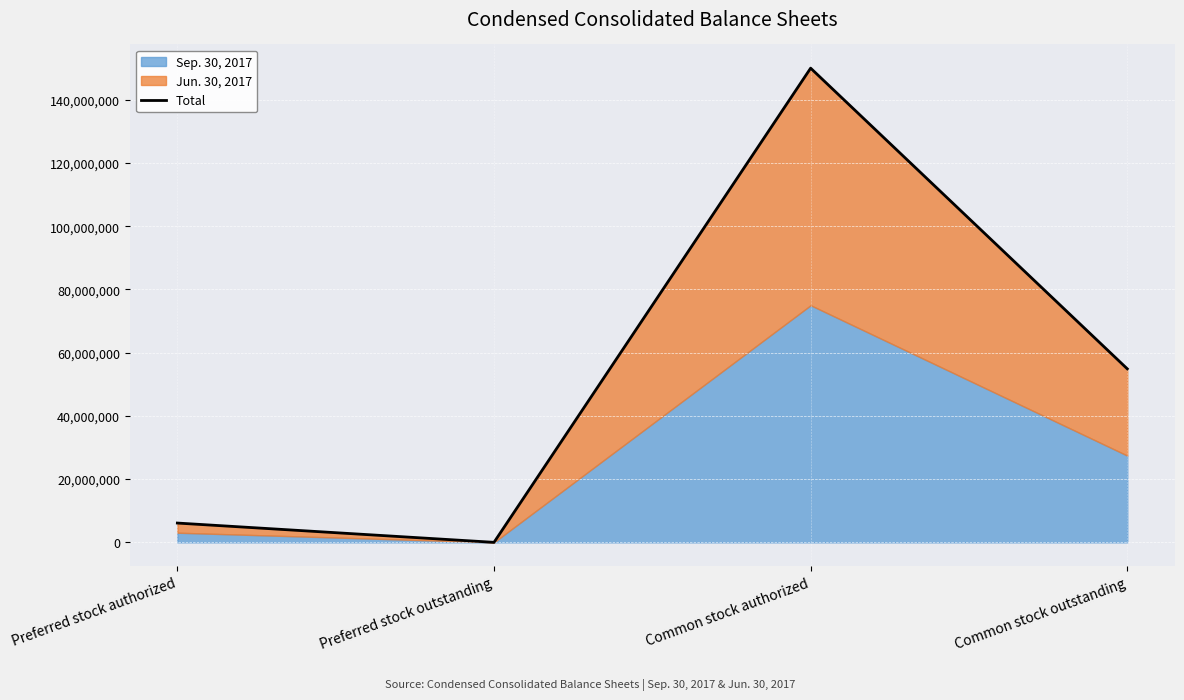

Is it true that the value at Common stock authorized is 150000000?

True